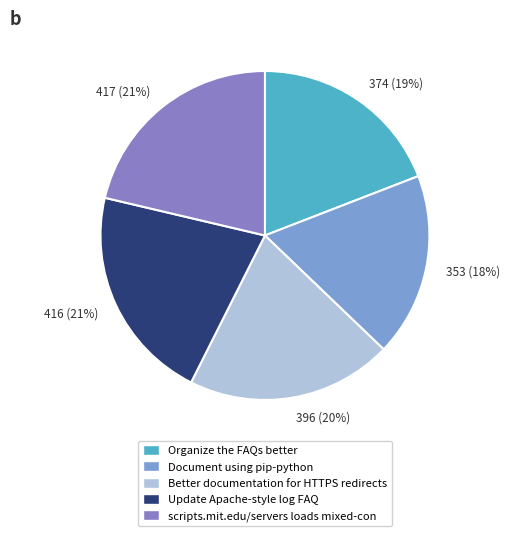

Is the sum of 417 (21%) and 353 (18%) greater than half?

No